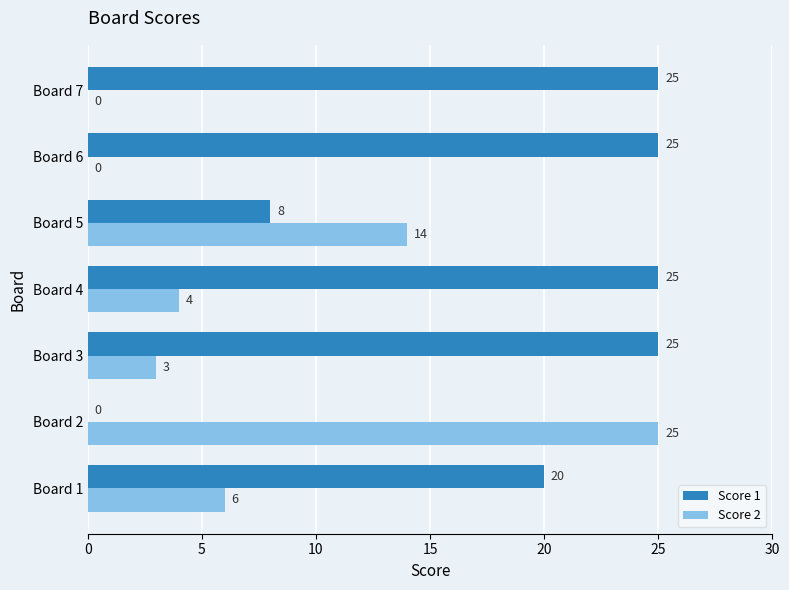

Which series has the largest total across all categories?

Score 1